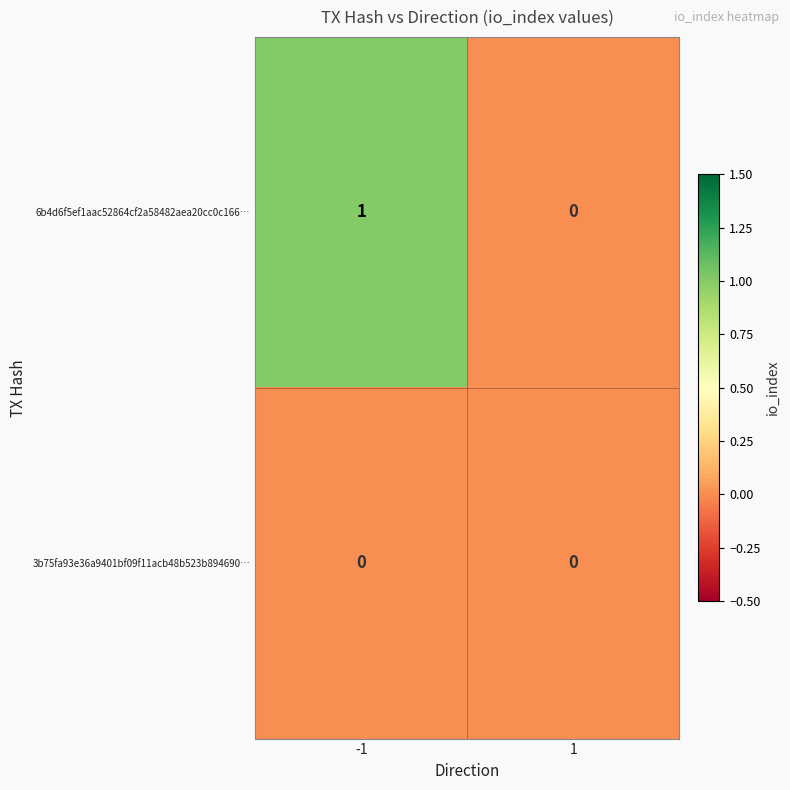

Reading left to right, transcribe all the data shown in this chart.

6b4d6f5ef1aac52864cf2a58482aea20cc0c166…: -1=1	1=0
3b75fa93e36a9401bf09f11acb48b523b894690…: -1=0	1=0